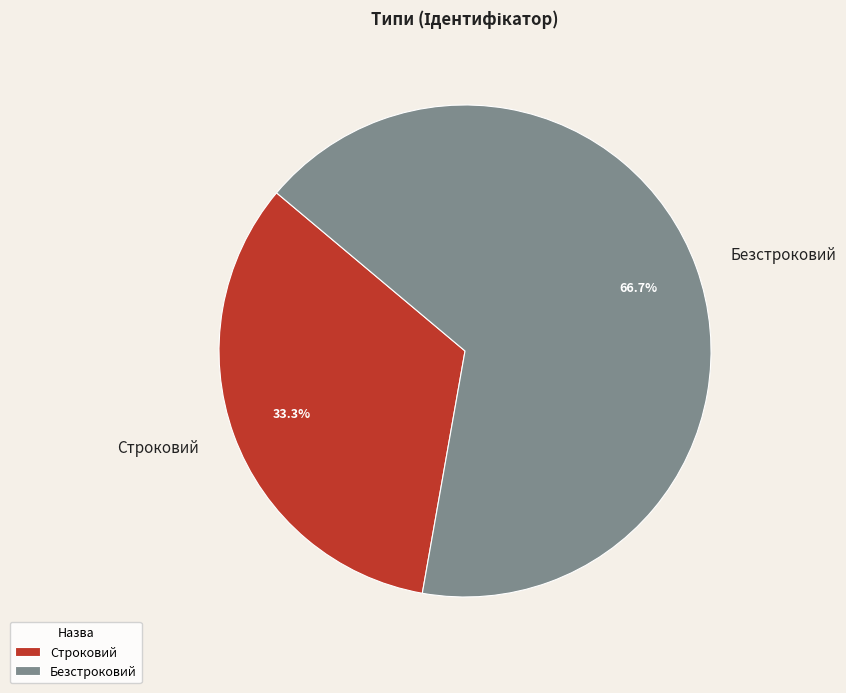

Which has a higher value, Безстроковий or Строковий?

Безстроковий